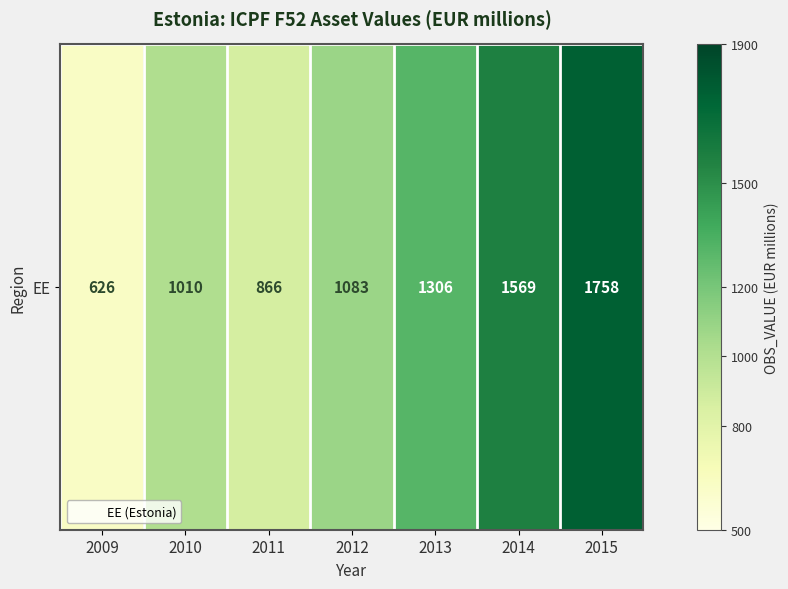

What is the minimum value shown in the chart?

626